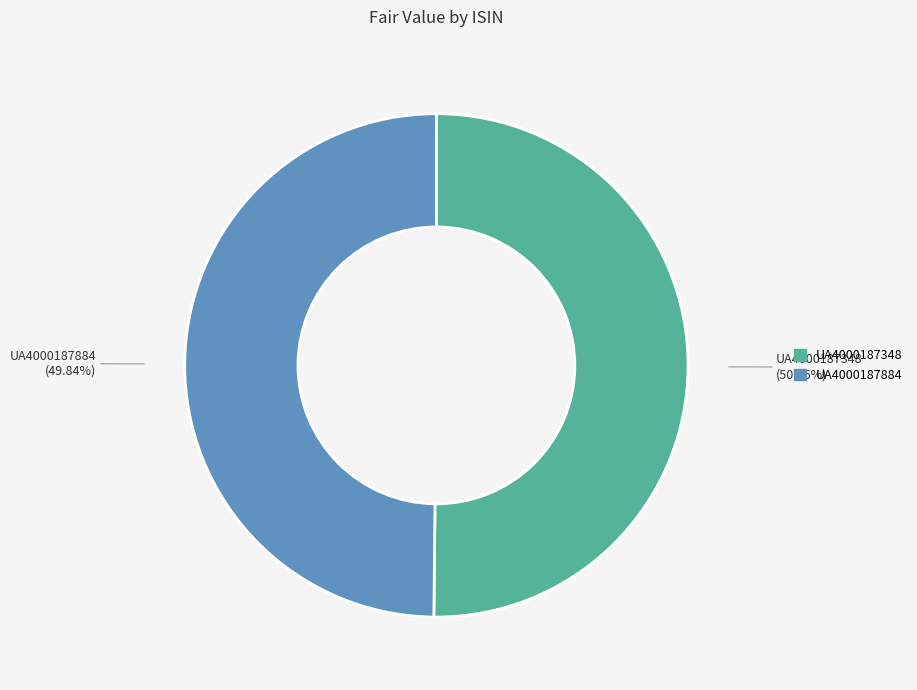

Approximately how many times larger is the value at UA4000187348 compared to UA4000187884?

1.0